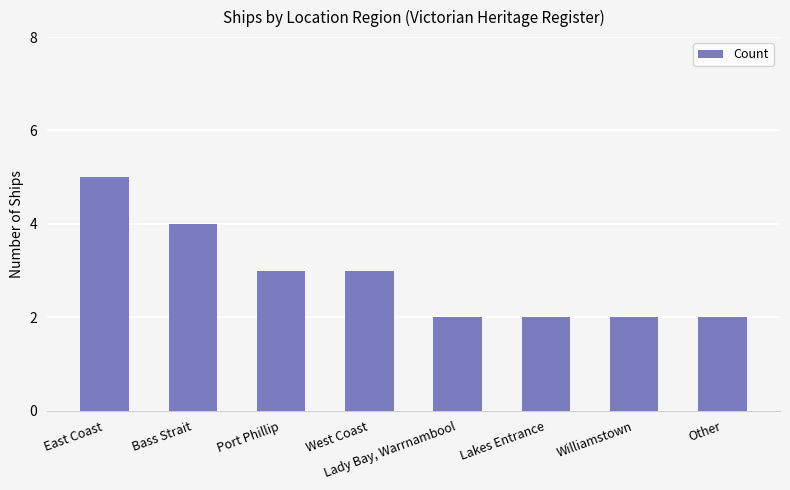

What is the label of the 1st bar from the left?

East Coast